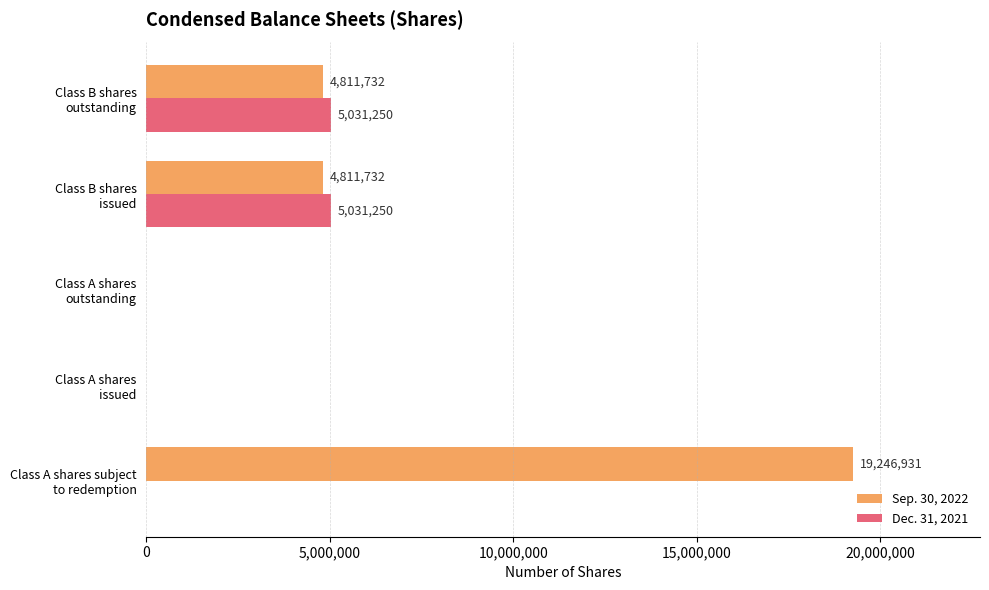

Which series has the largest total across all categories?

Sep. 30, 2022